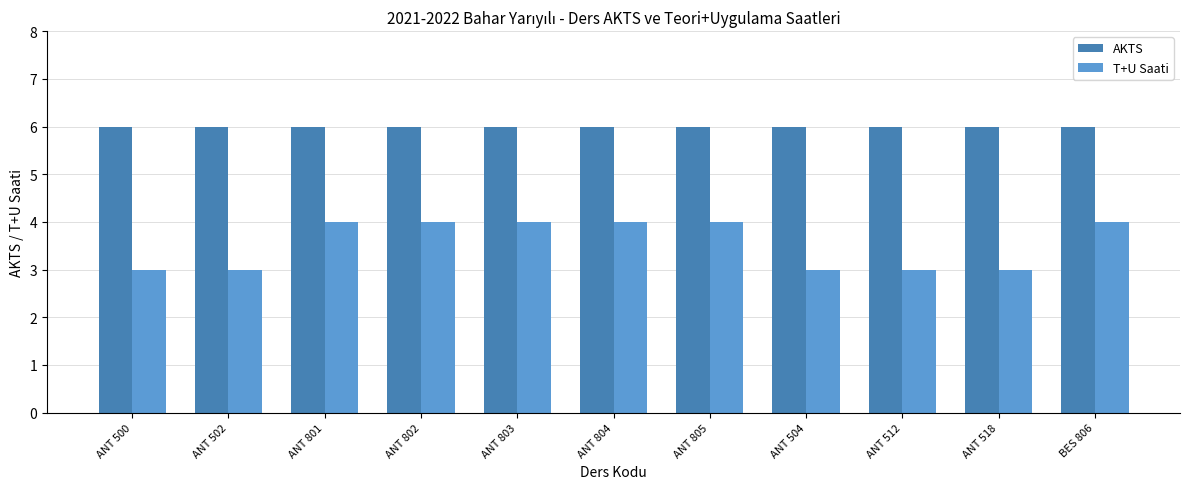

What is the minimum value shown in the chart?

3